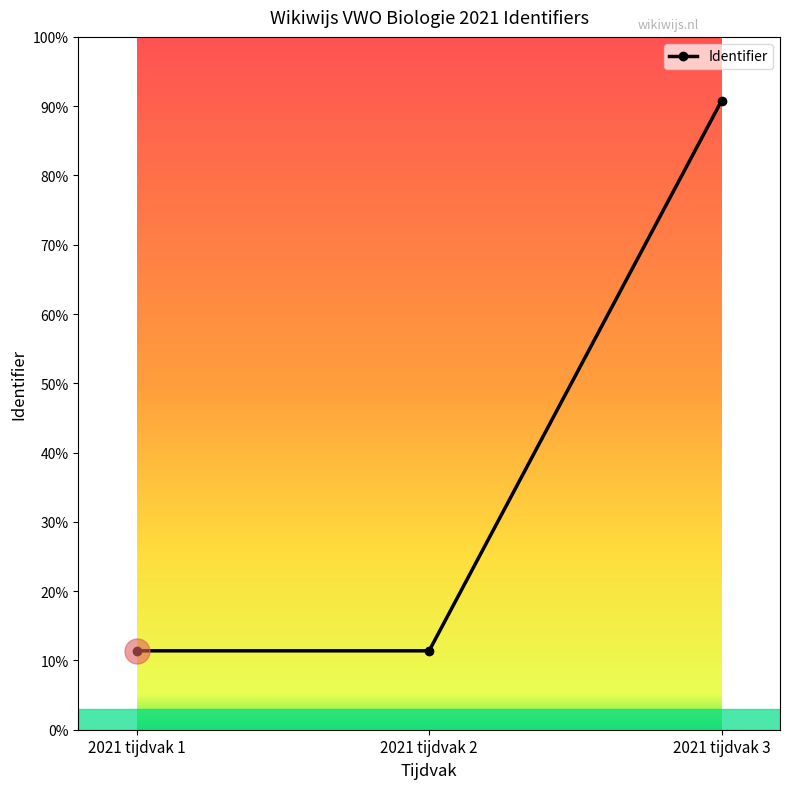

The chart shows a value of 10621733 at 2021 tijdvak 1. True or false?

False